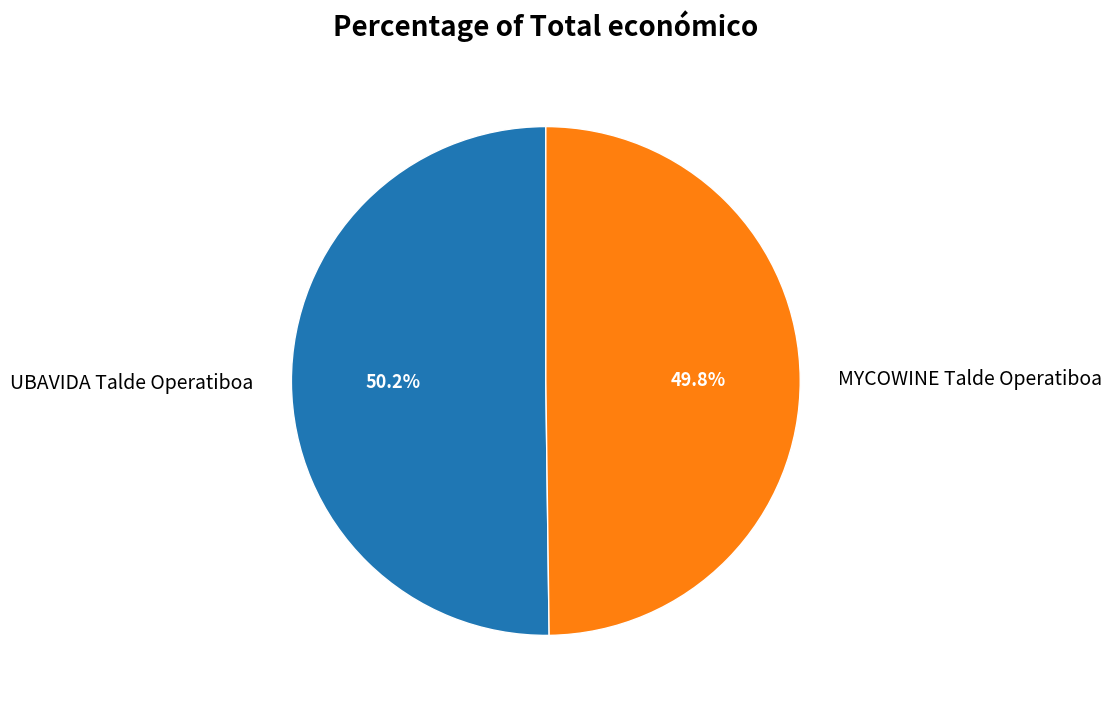

What portion of the pie excludes UBAVIDA Talde Operatiboa?

49.8%